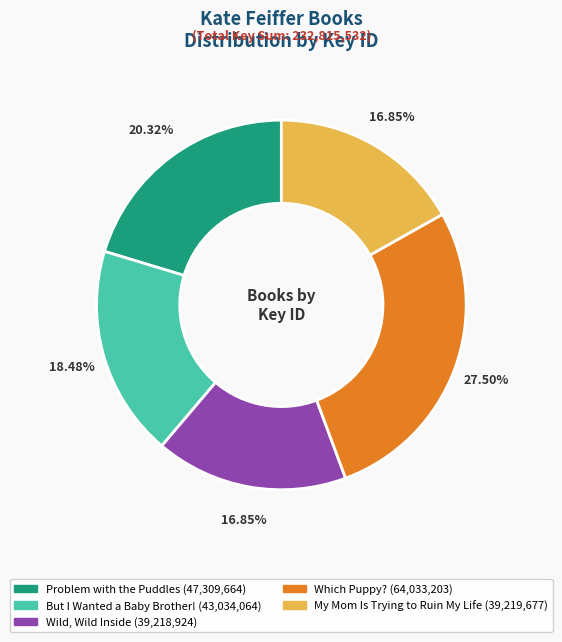

Does any single category account for the majority?

No